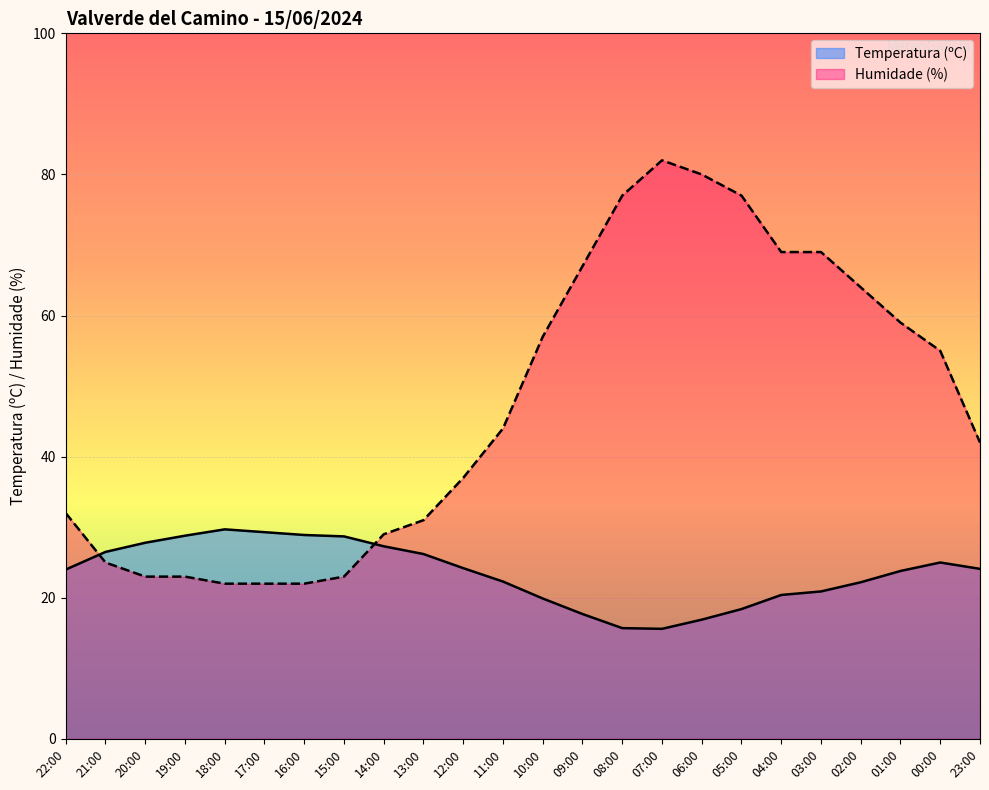

Reading left to right, list all the values displayed in this chart.

Temperatura (ºC): 22:00=24.0	21:00=26.5	20:00=27.8	19:00=28.8	18:00=29.7	17:00=29.3	16:00=28.9	15:00=28.7	14:00=27.3	13:00=26.2	12:00=24.2	11:00=22.3	10:00=19.9	09:00=17.7	08:00=15.7	07:00=15.6	06:00=16.9	05:00=18.4	04:00=20.4	03:00=20.9	02:00=22.2	01:00=23.8	00:00=25.0	23:00=24.1
Humidade (%): 22:00=32.0	21:00=25.0	20:00=23.0	19:00=23.0	18:00=22.0	17:00=22.0	16:00=22.0	15:00=23.0	14:00=29.0	13:00=31.0	12:00=37.0	11:00=44.0	10:00=57.0	09:00=67.0	08:00=77.0	07:00=82.0	06:00=80.0	05:00=77.0	04:00=69.0	03:00=69.0	02:00=64.0	01:00=59.0	00:00=55.0	23:00=42.0